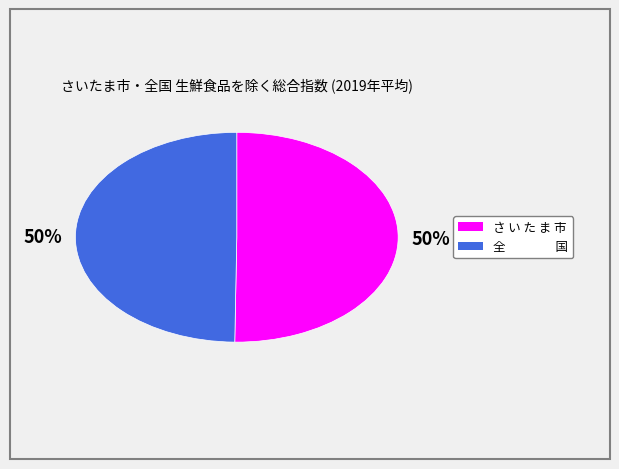

Approximately how many times larger is the value at 全 国 compared to さ い た ま 市?

1.0